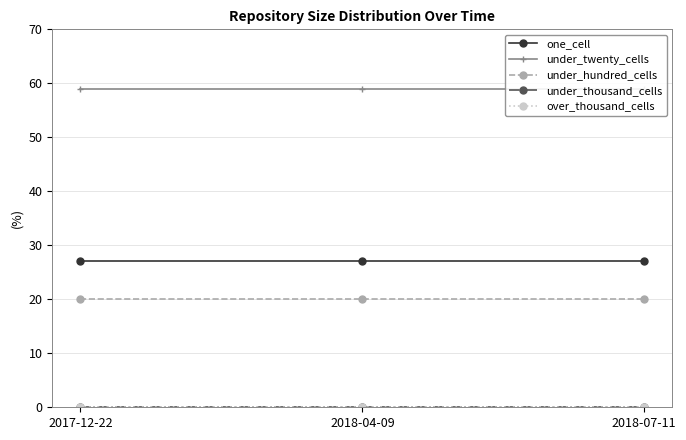

What is the label of the 3rd point from the left?

2018-07-11